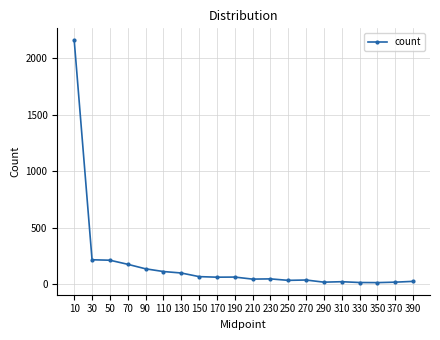

Is it true that the value at 110 is 113?

True